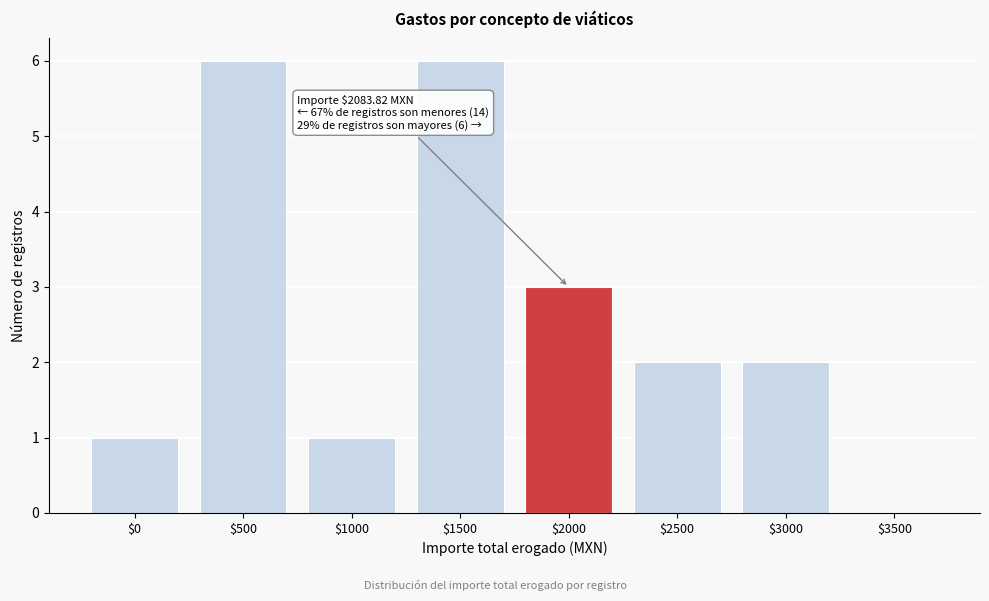

What is the sum of all values?

21